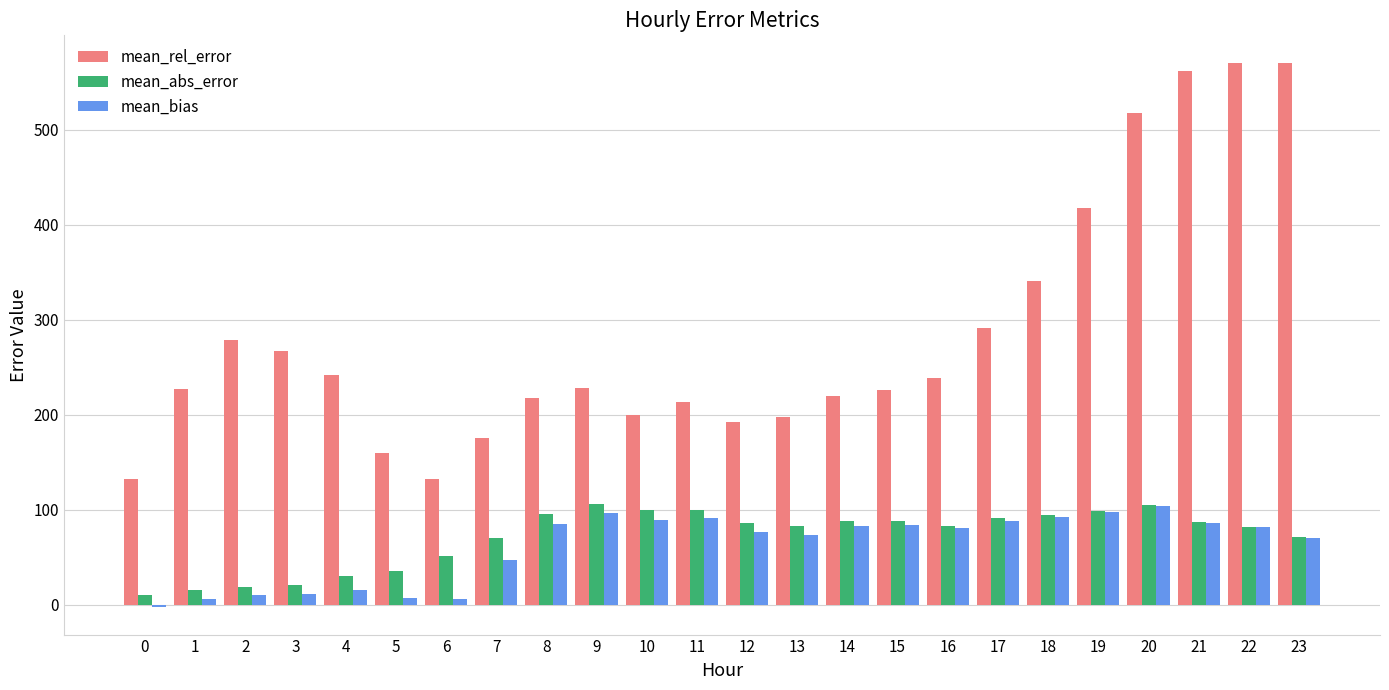

What is the difference between the maximum and minimum values in the mean_bias series?

106.7